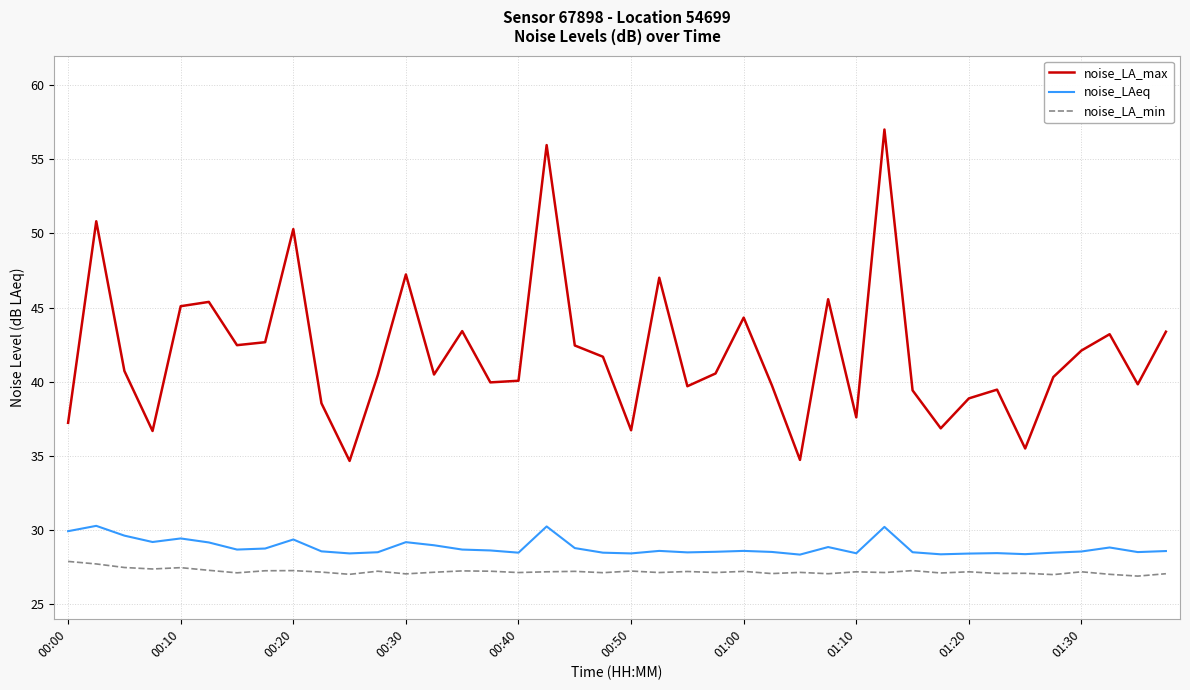

What is the difference between the second highest and second lowest values in the noise_LAeq series?

1.9